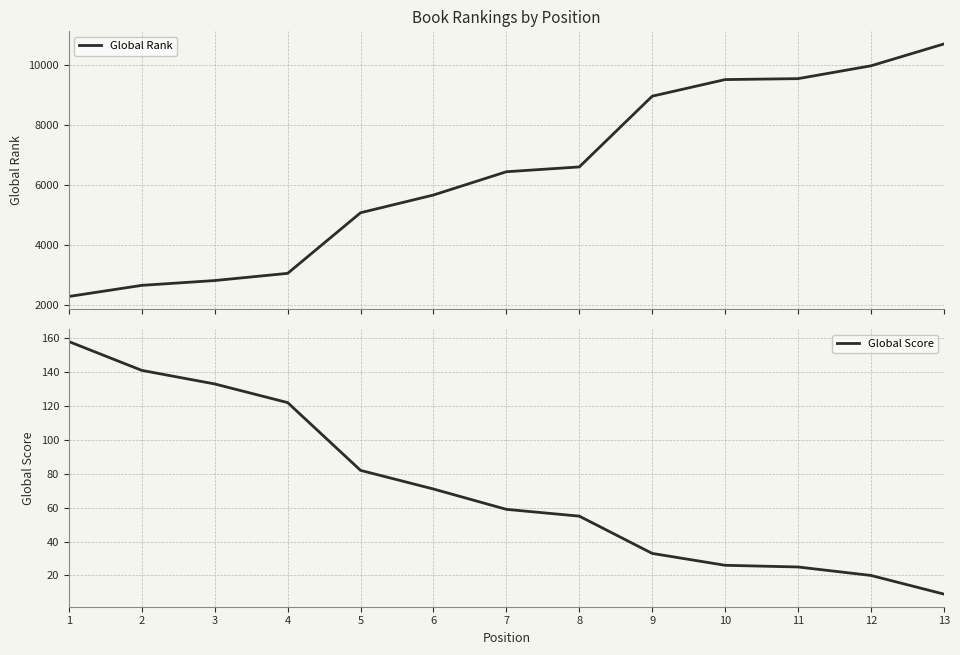

Is it true that Global Score equals 25 at 11?

True